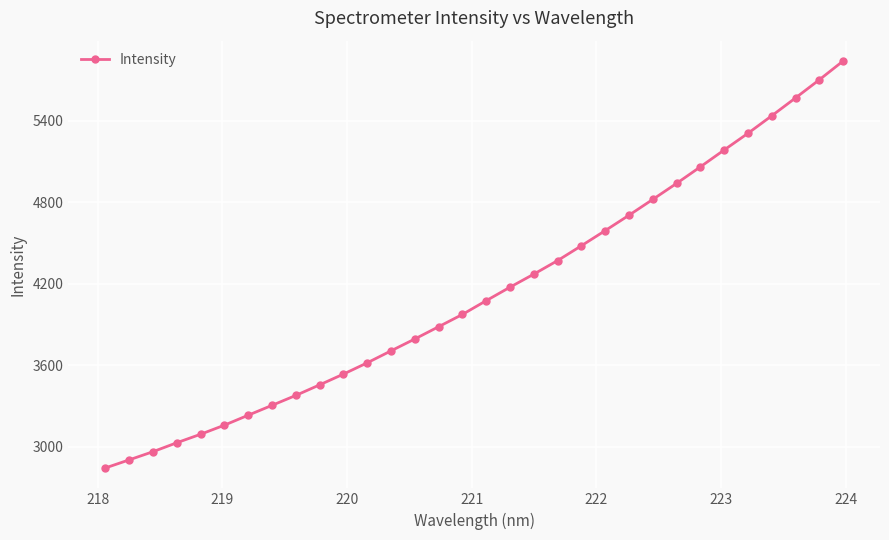

What is the value of the 4th point from the left?

3029.3